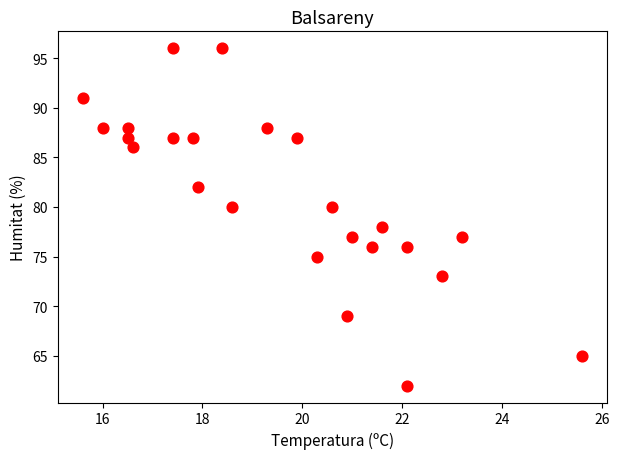

What is the range of Y values (max minus min)?

34